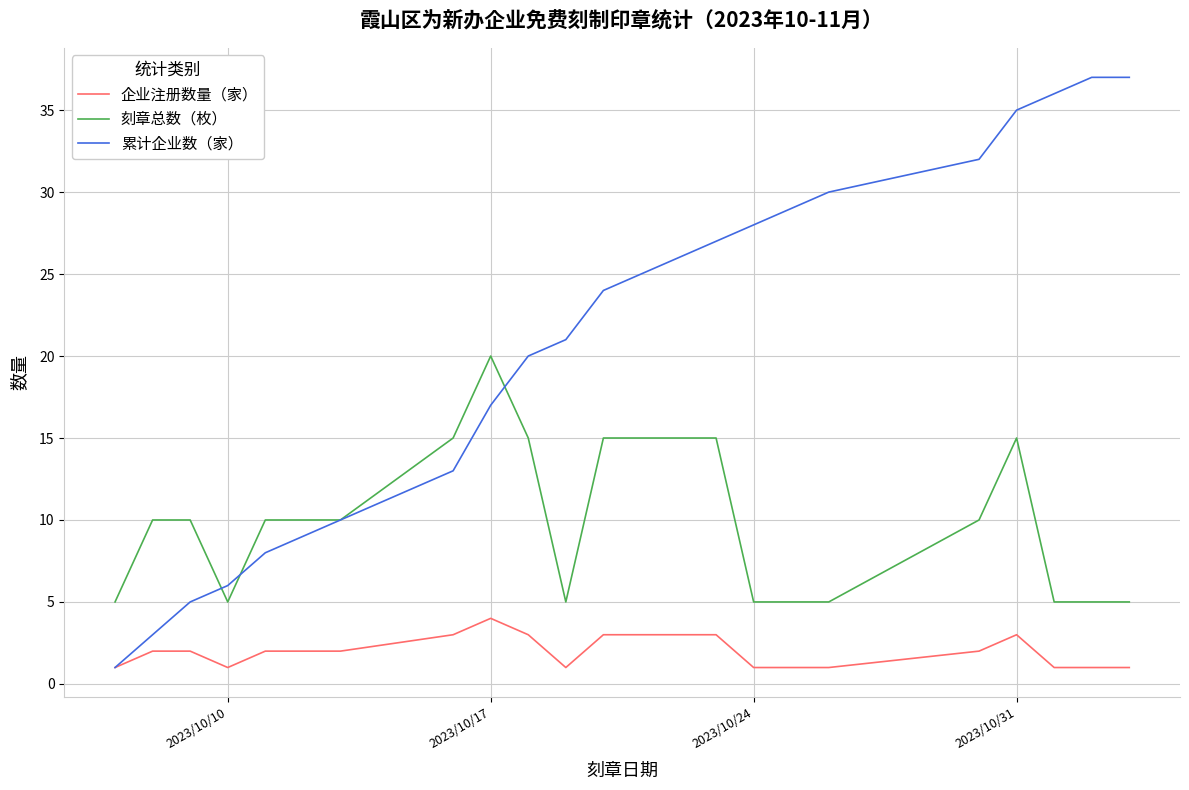

What is the highest value of the 累计企业数（家） series?

37